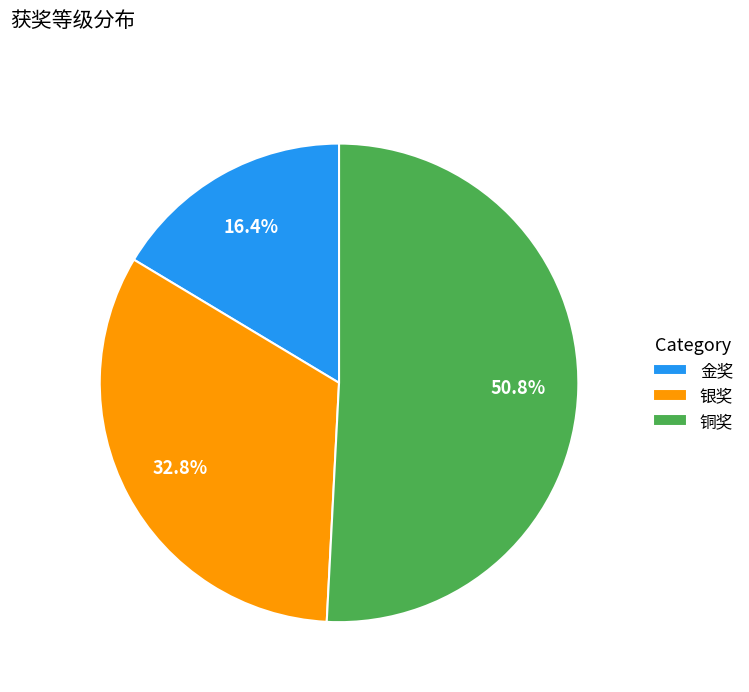

True or false: 金奖 accounts for 25% of the total.

False